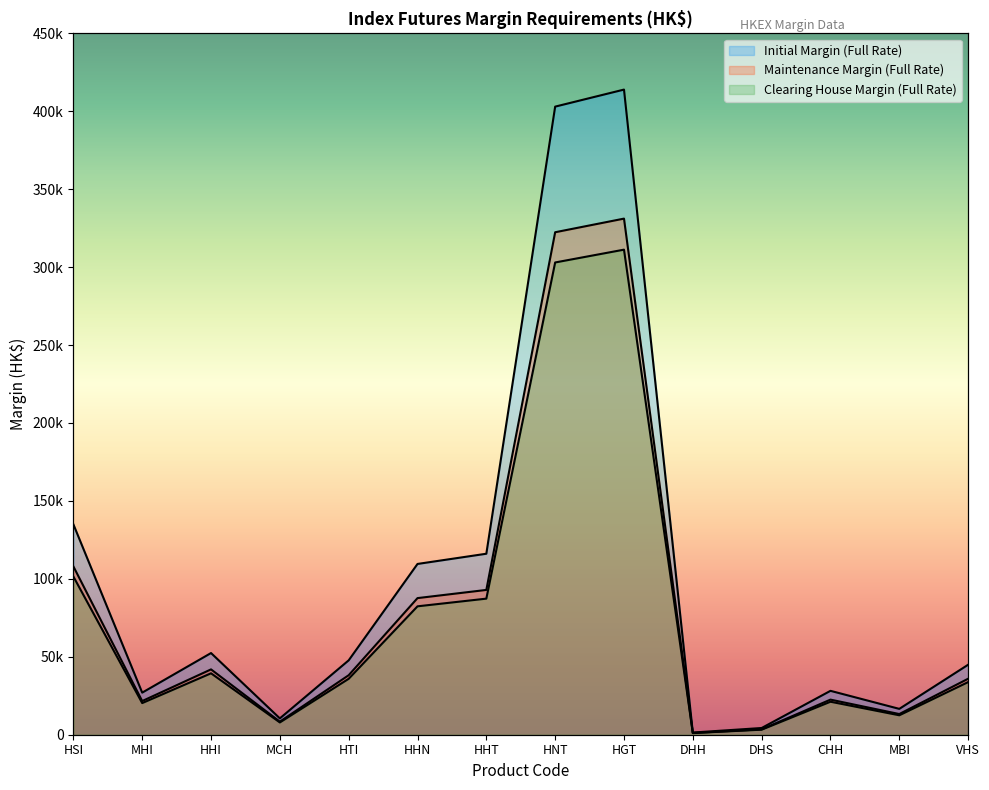

What is the lowest value of the Initial Margin (Full Rate) series?

1396